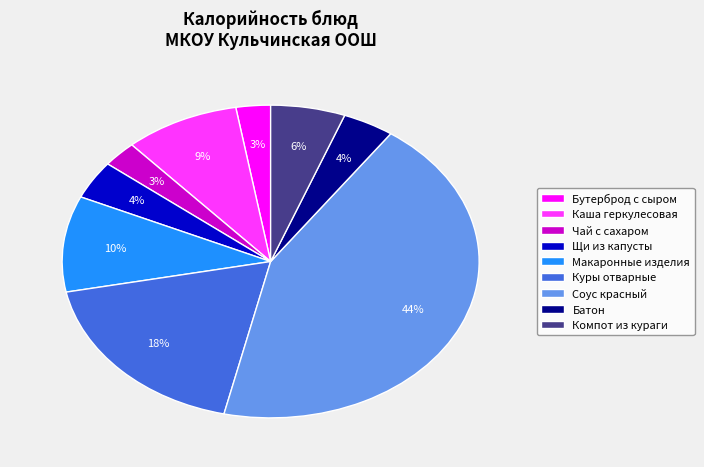

Count the number of slices in the pie.

9